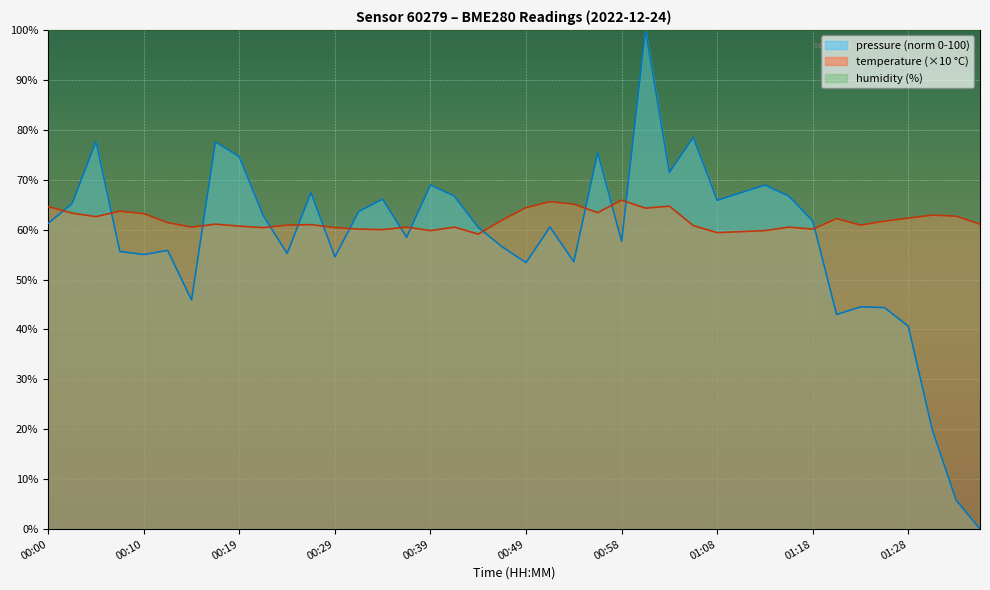

True or false: there are more than 2 points higher than both neighbors.

True